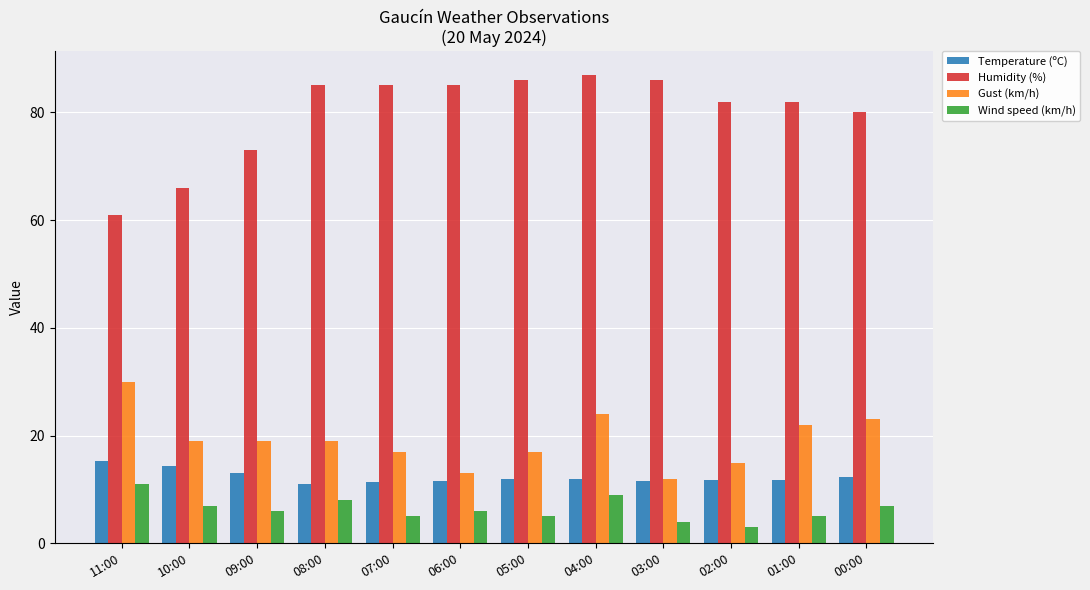

Between 11:00 and 05:00, which series saw the biggest shift?

Humidity (%)